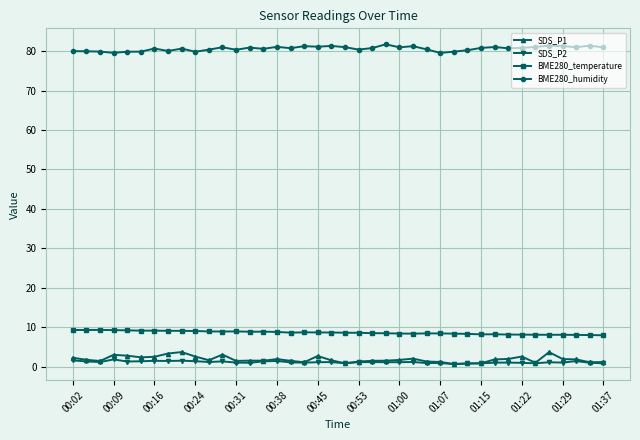

How many categories are shown in the chart?

40